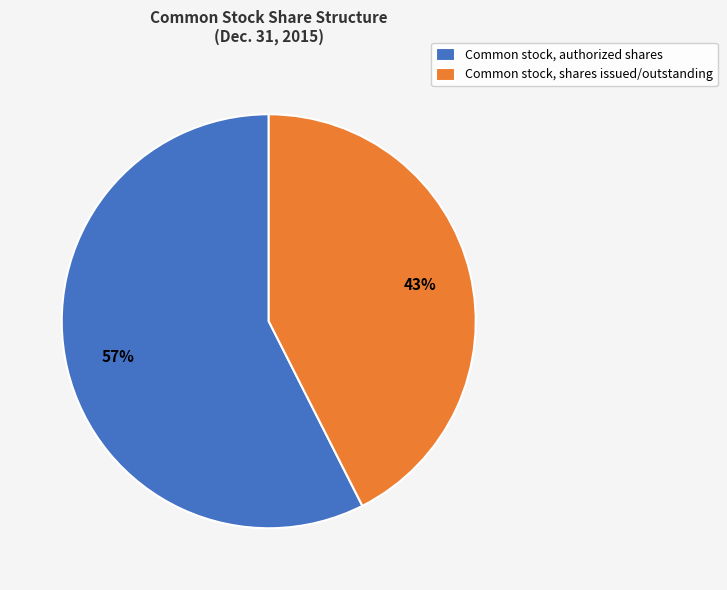

Which slice is the largest?

Common stock, authorized shares